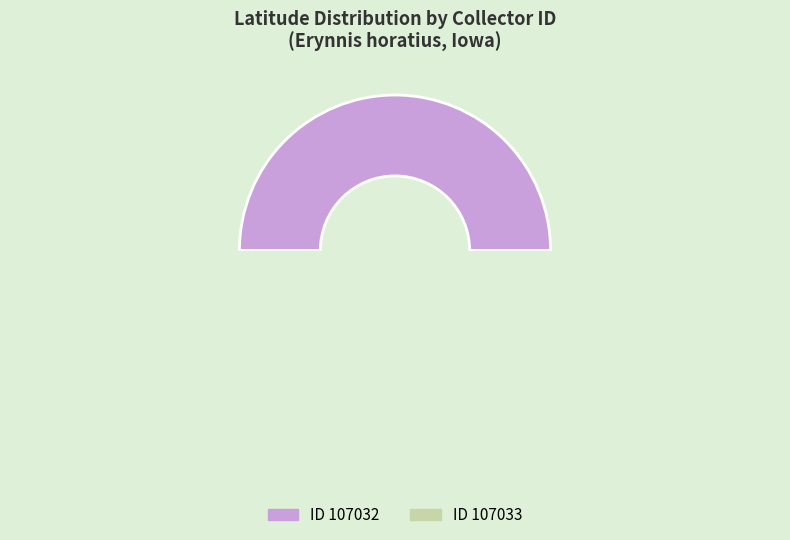

How much of the chart is everything except 107032?

50.0%